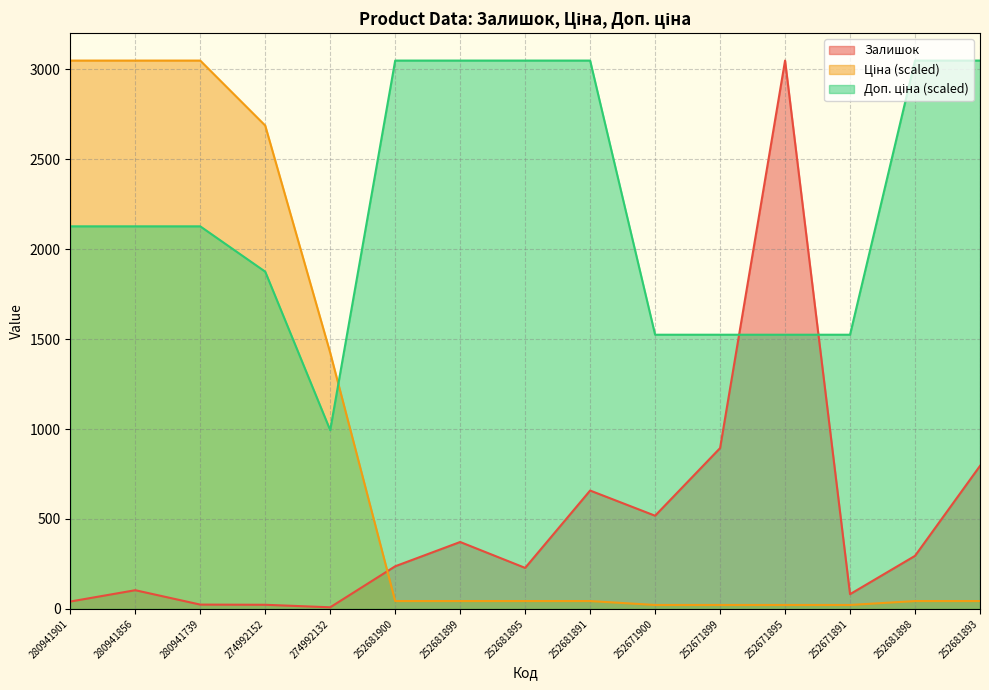

The value of Доп. ціна at 274992132 is 1595.9. True or false?

False